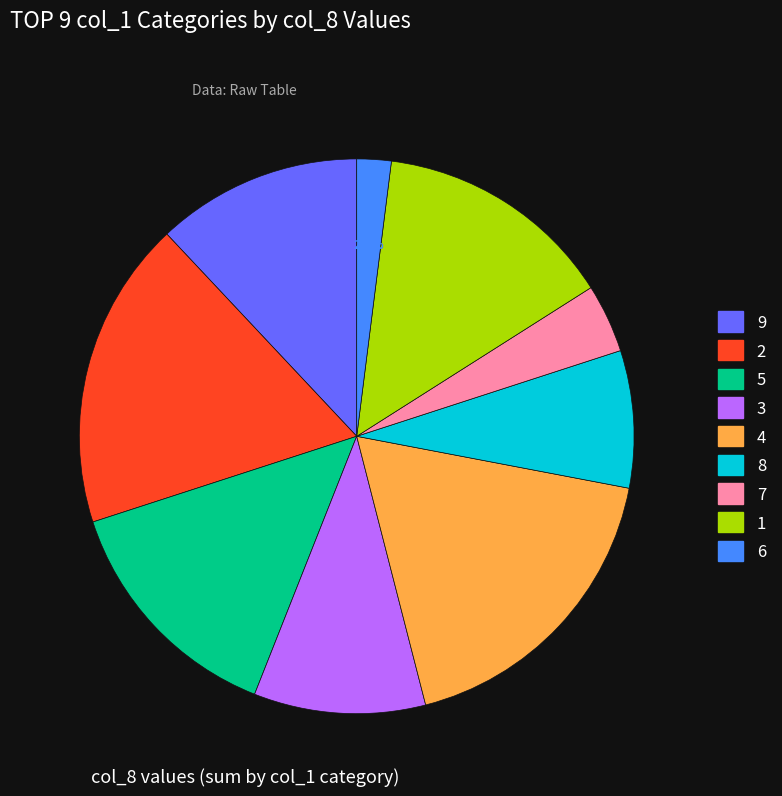

Is there any slice that represents more than half of the pie?

No